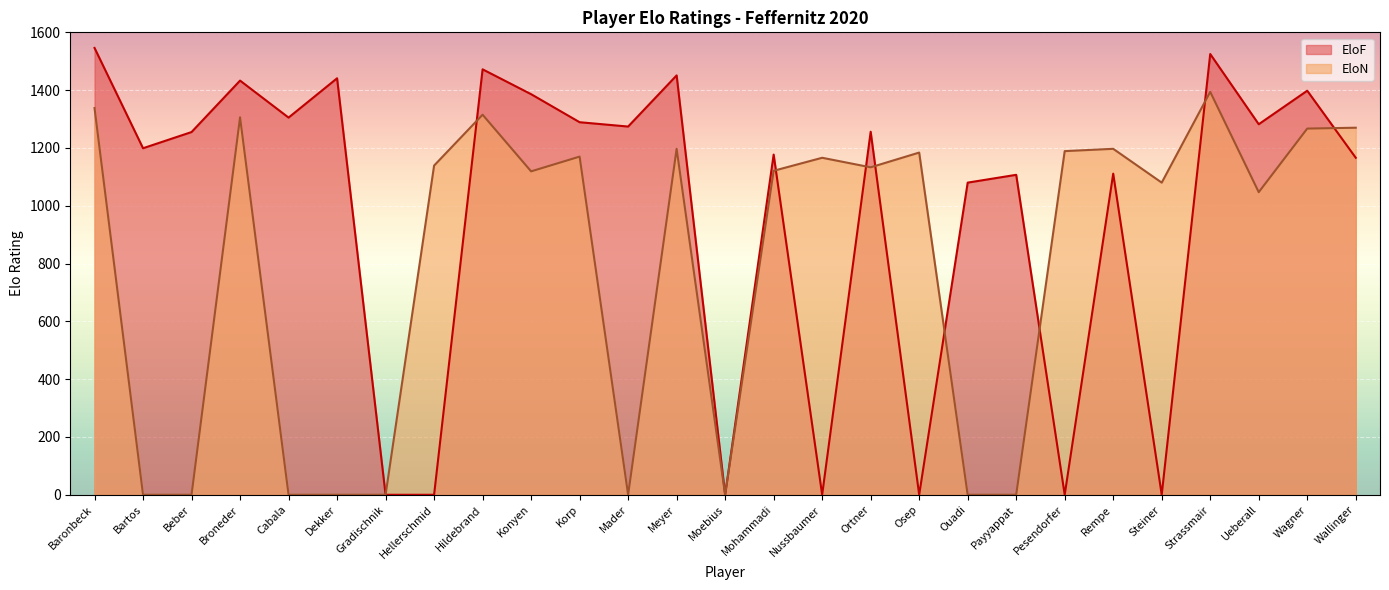

How many values in EloN are above zero?

18